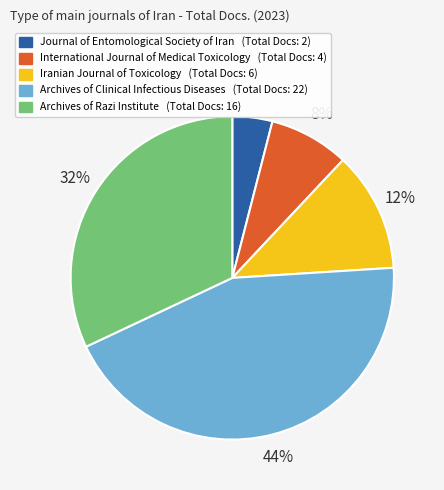

To the nearest percent, what portion does Iranian Journal of Toxicology represent?

12%